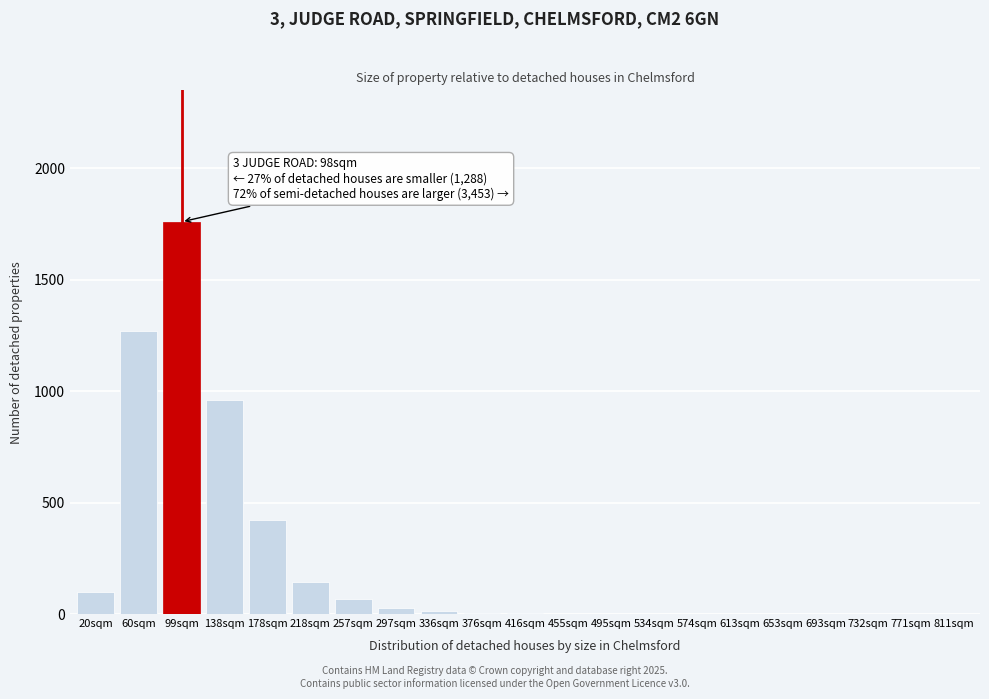

Which category has the highest value across all series?

99sqm